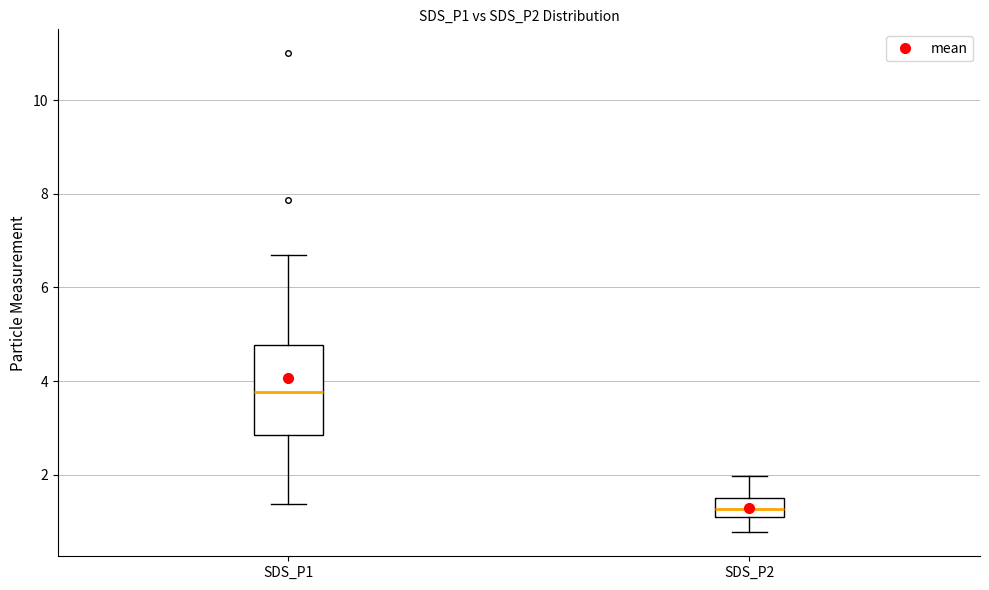

Reading left to right, read every box against the y-axis: the position of its median line, the range the box covers, and the ends of its whiskers. The values are not printed on the chart, so give them approximately, as read against the axis.

SDS_P1: median 3.8, box 2.8 to 4.8, whiskers 1.4 to 6.8
SDS_P2: median 1.2 (inside the box), box 1.2 to 1.6, whiskers 0.8 to 2.0